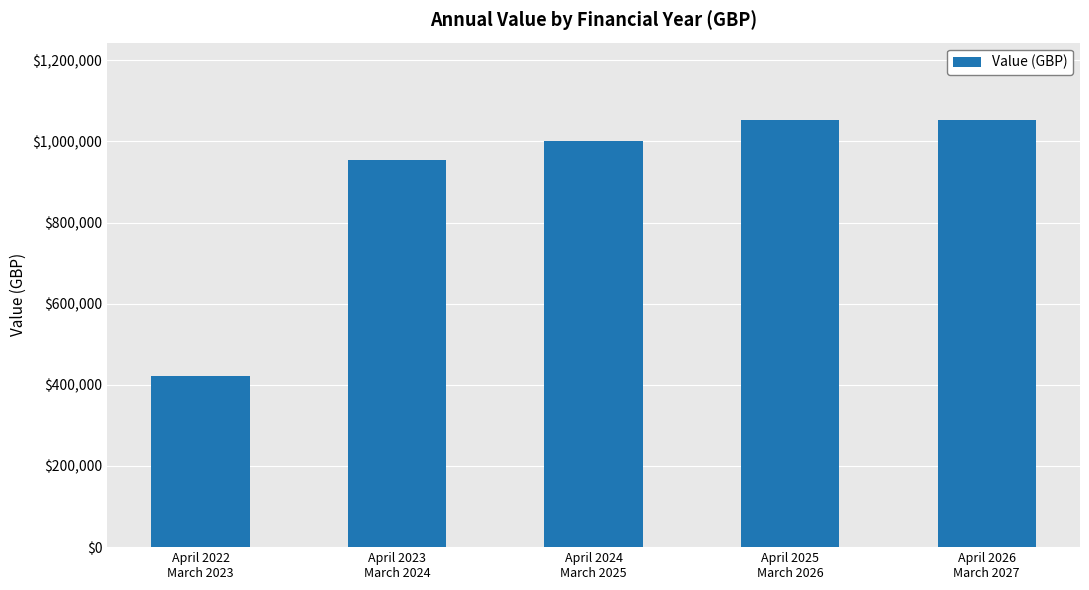

What is the average value?

896913